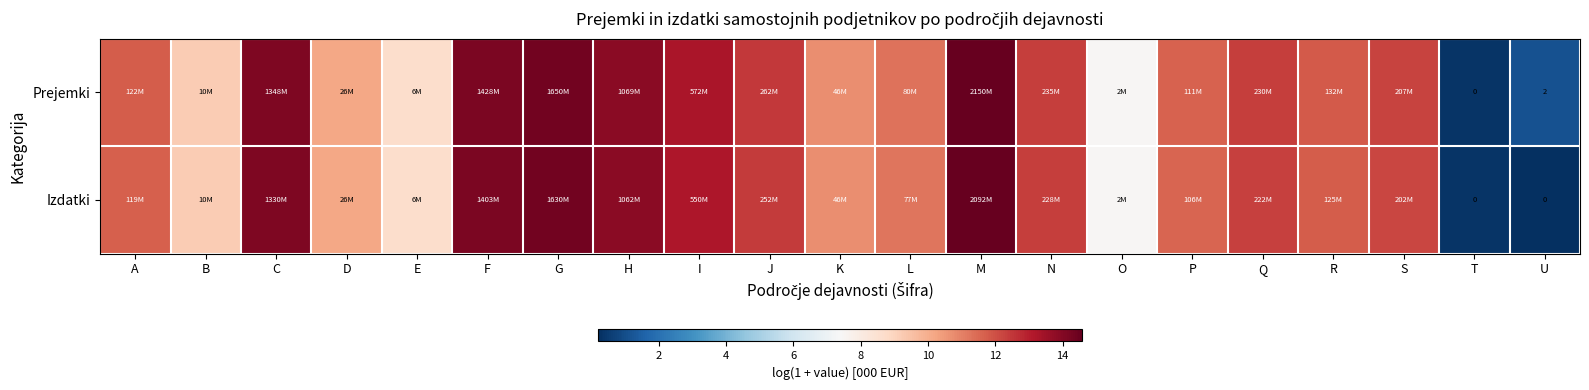

How many values in the Prejemki series exceed 11?

14